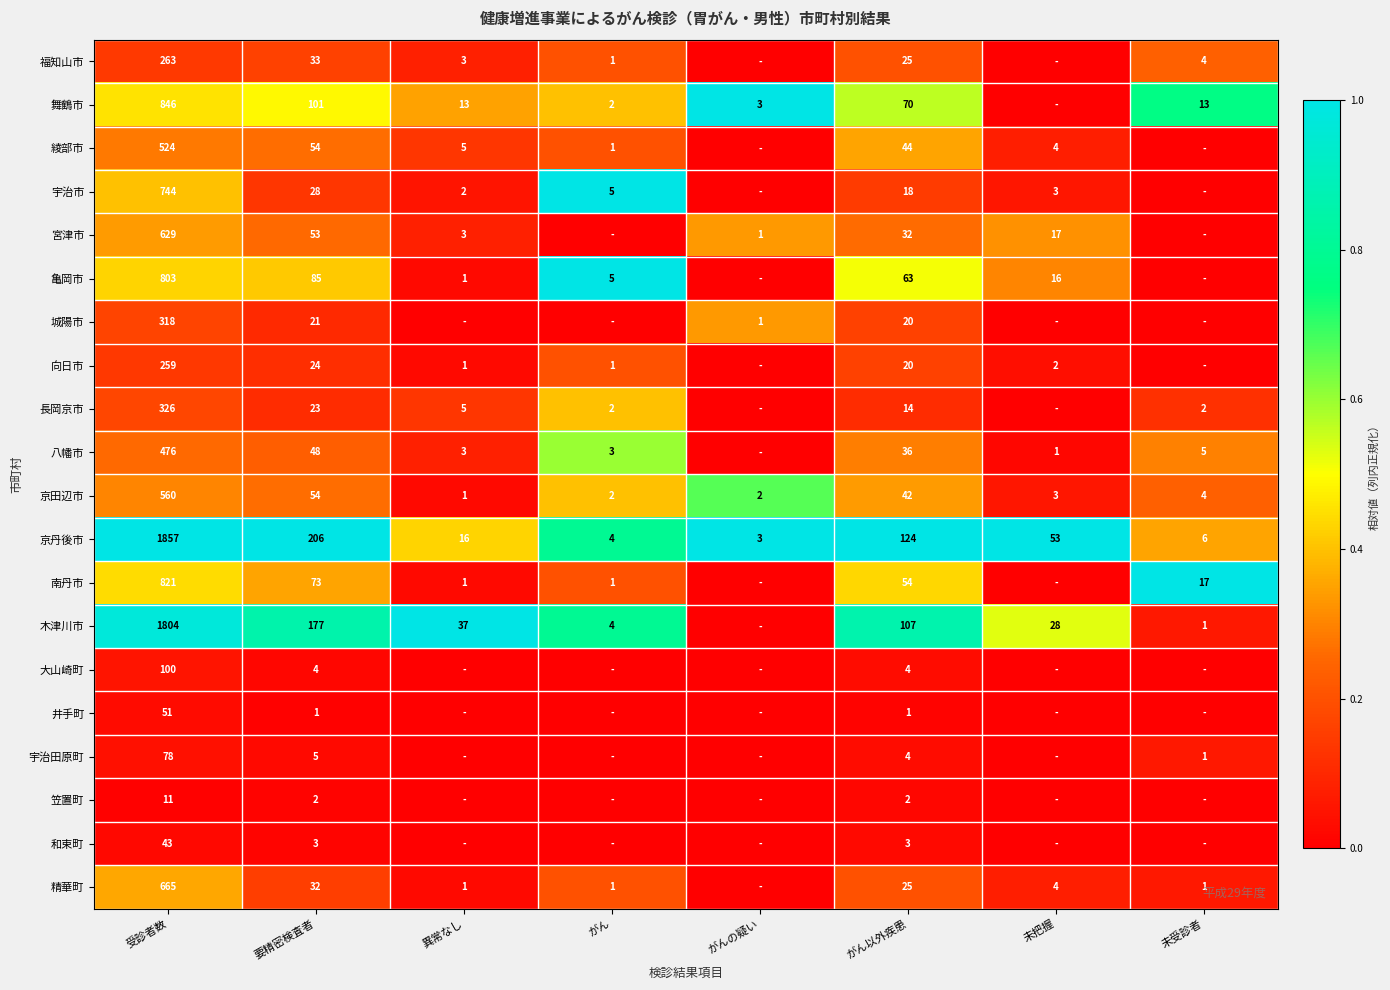

What is the sum of the 長岡京市 values at がん and 受診者数?

328